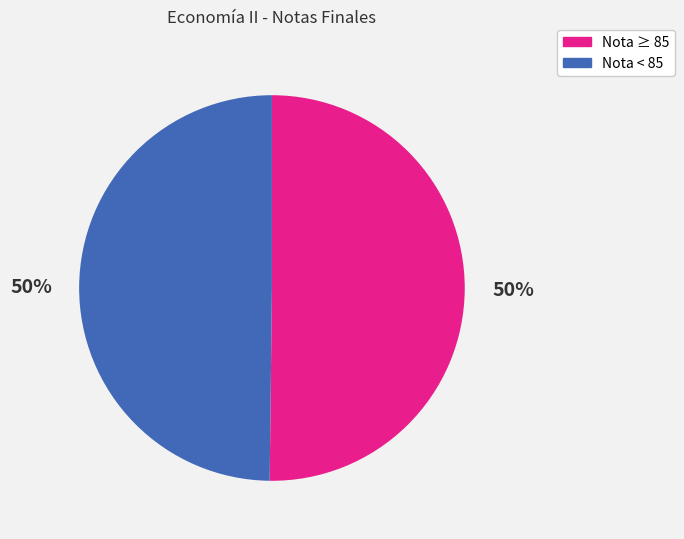

To the nearest percent, what is the average slice percentage?

50%